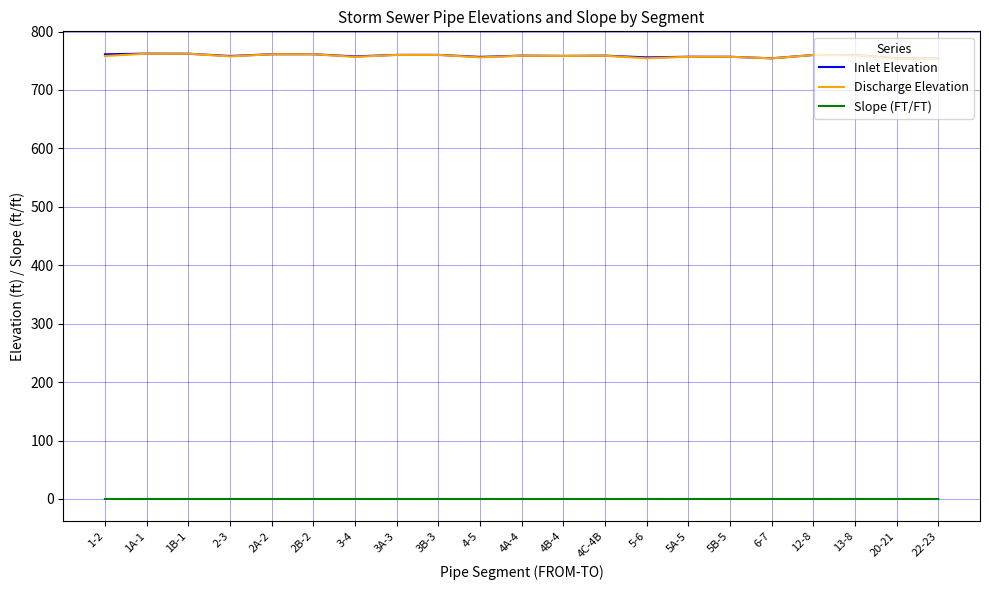

True or false: Discharge Elevation and Slope (FT/FT) cross at least once.

False